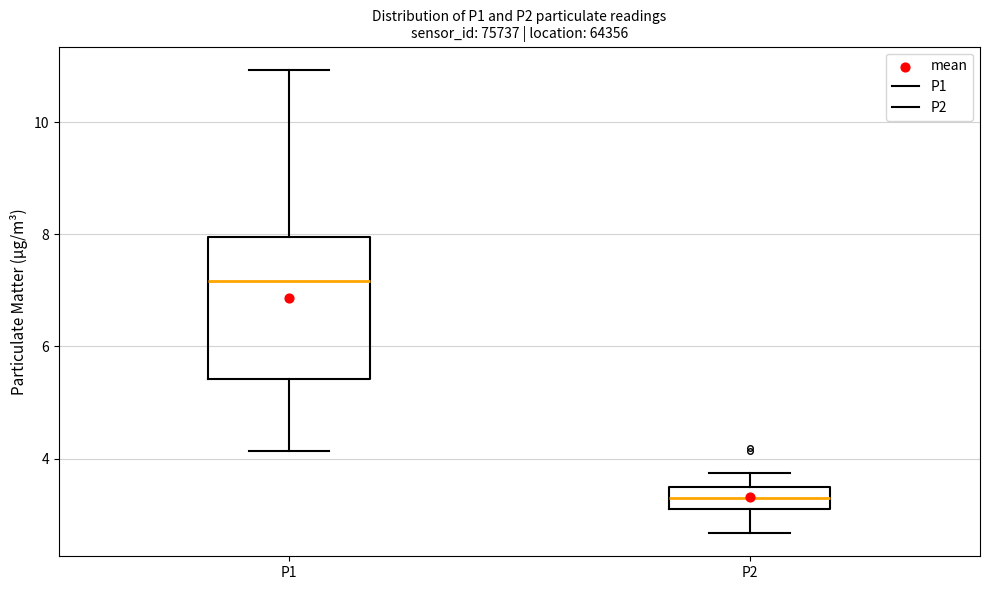

Reading left to right, transcribe this box plot: for each box, give where its median line is, the range the box spans, and where its two whiskers end, as read against the y-axis. The values are not printed on the chart, so give them approximately, as read against the axis.

P1: median 7.2, box 5.4 to 8.0, whiskers 4.2 to 11.0
P2: median 3.4 (inside the box), box 3.2 to 3.4, whiskers 2.6 to 3.8